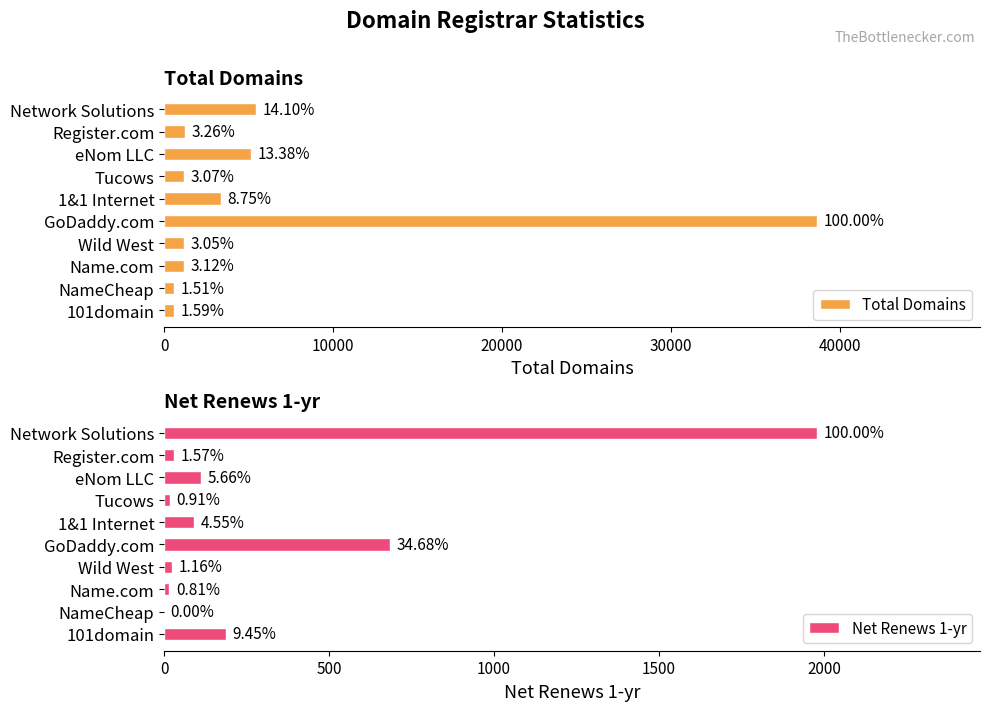

Reading left to right, transcribe all the data shown in this chart.

Total Domains: 5449	1260	5171	1185	3381	38641	1179	1205	584	615
Net Renews 1-yr: 1978	31	112	18	90	686	23	16	0	187